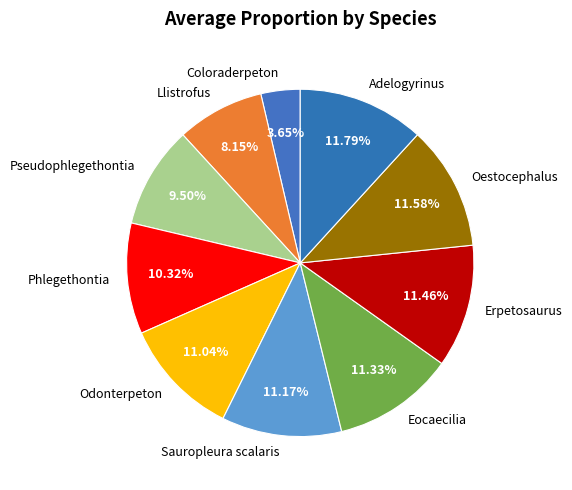

Which category has the smallest portion of the pie?

Coloraderpeton